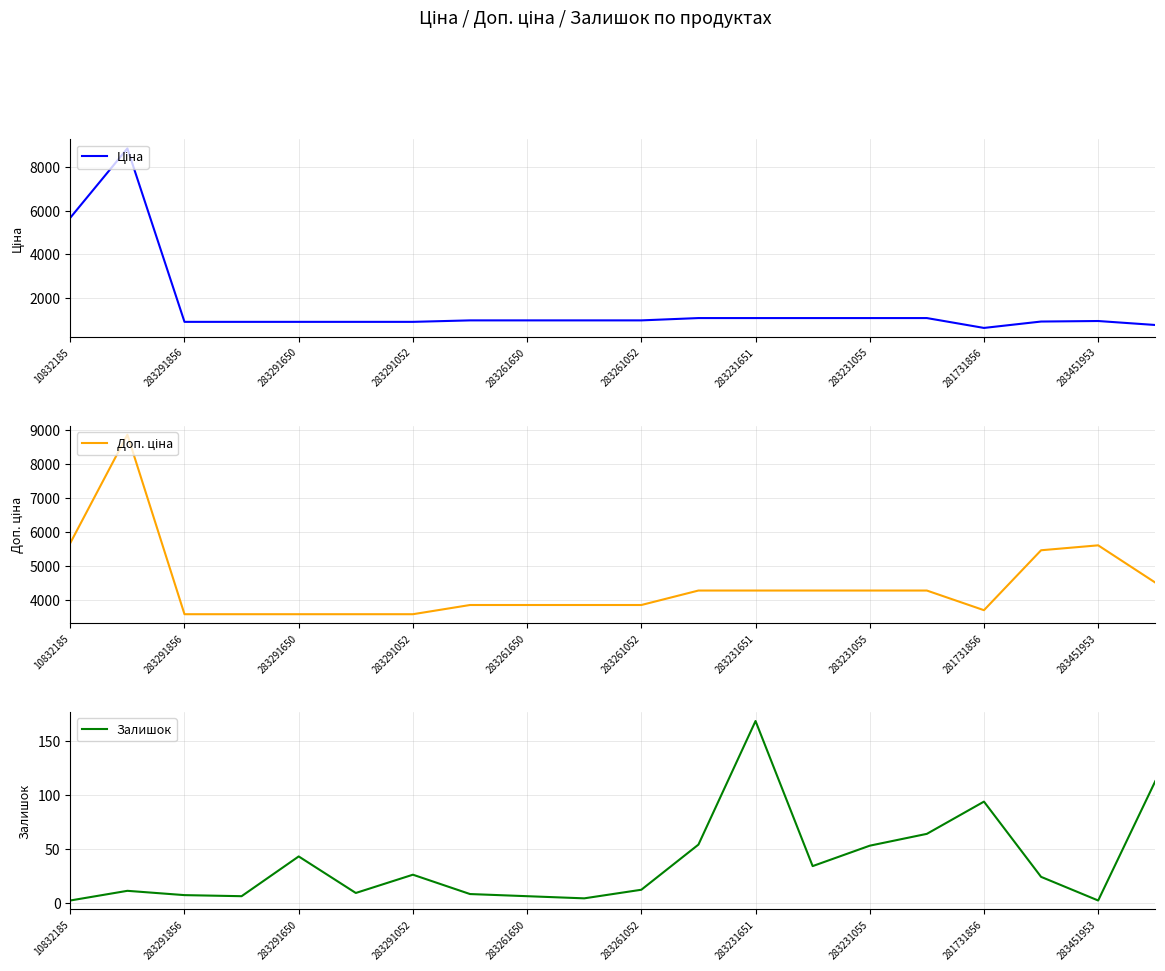

List the series in order of their peak value, lowest first.

Залишок, Ціна, Доп. ціна